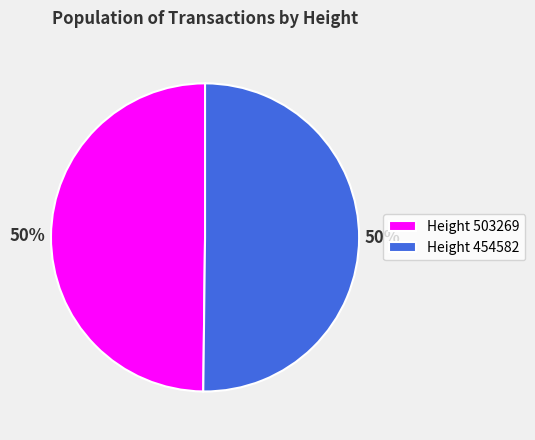

Is it true that Height 454582 is 50% of the pie?

True